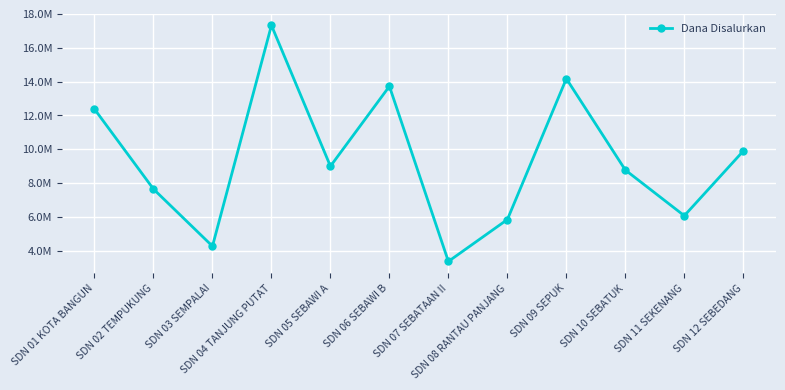

What is the approximate value at SDN 05 SEBAWI A?

9000000